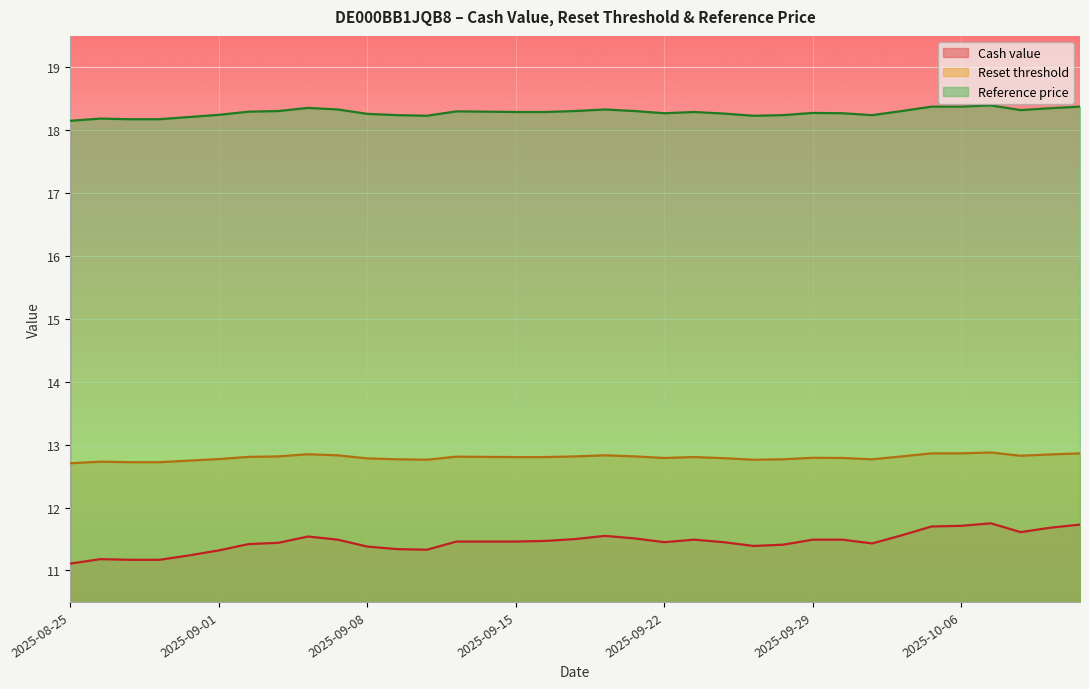

Rank the series by their average value, from lowest to highest.

Cash value, Reset threshold, Reference price